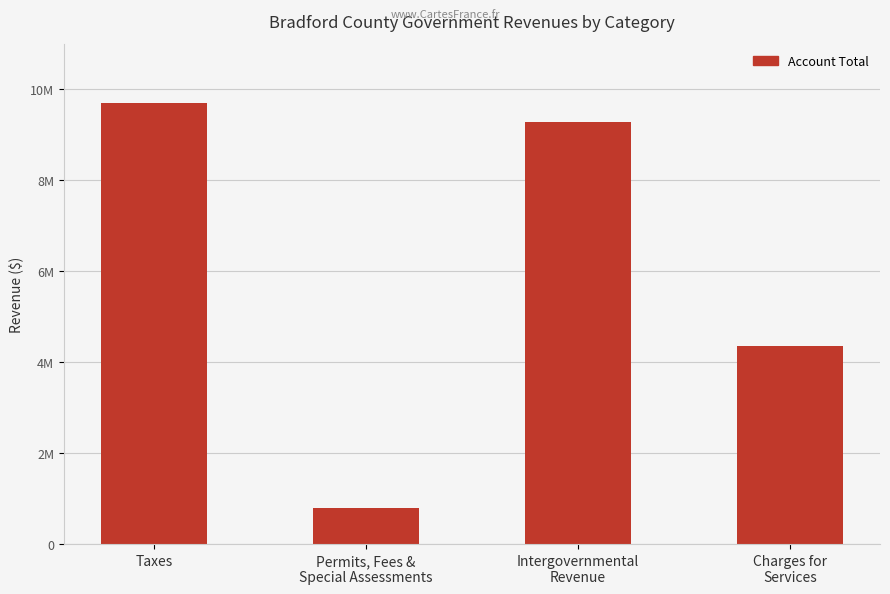

Rank the categories by value from highest to lowest.

Taxes, Intergovernmental
Revenue, Charges for
Services, Permits, Fees &
Special Assessments